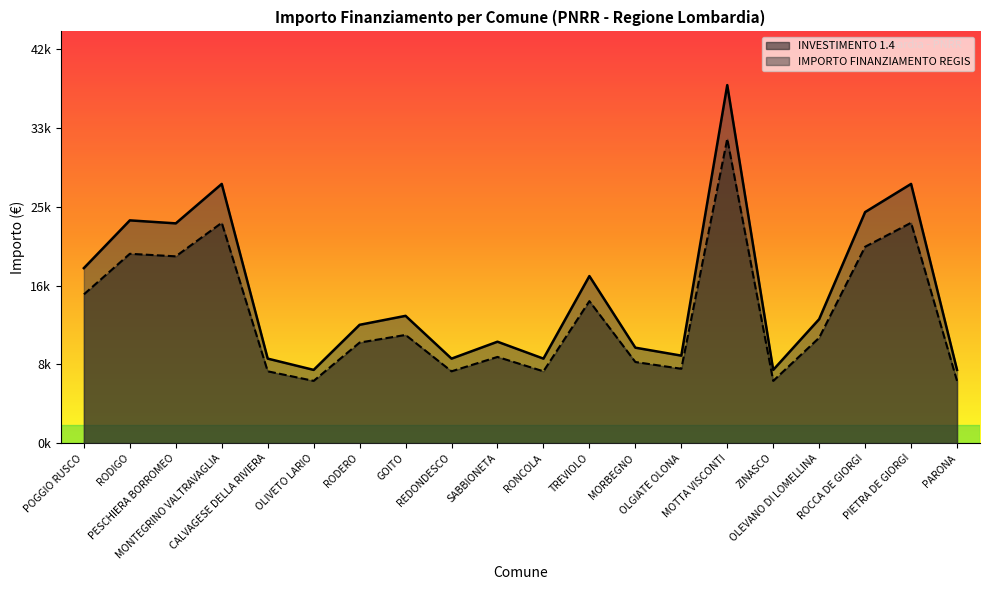

How many interior local peaks does the INVESTIMENTO 1.4 series have?

7